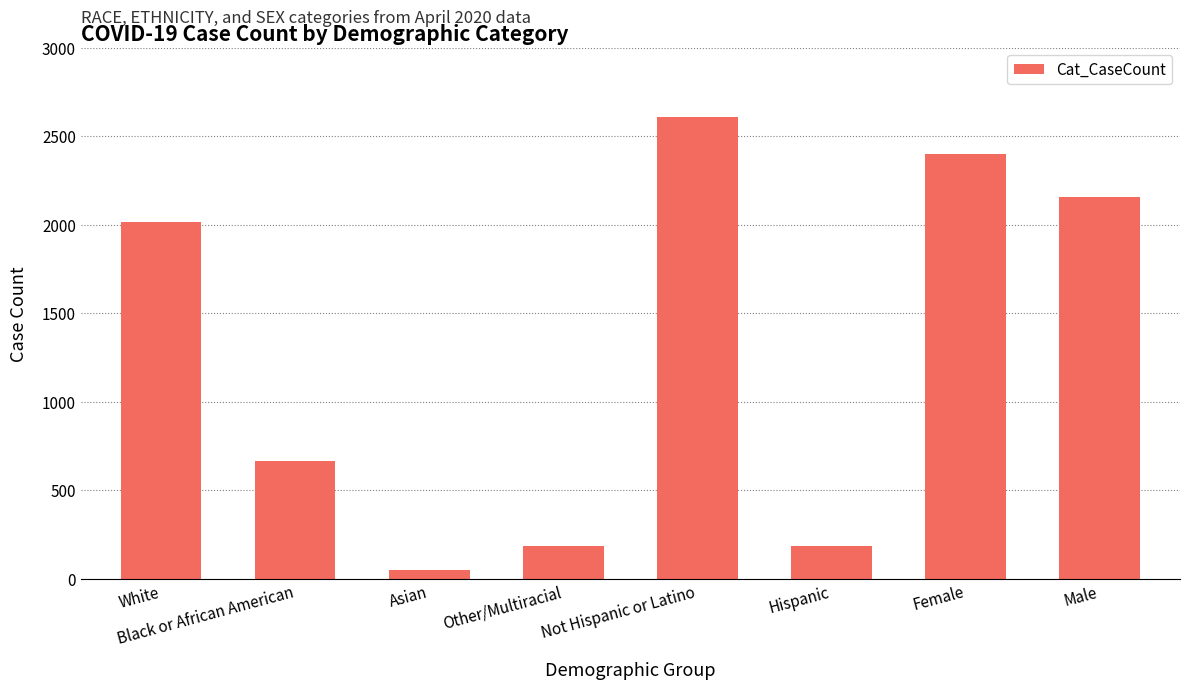

What is the sum of the values at Hispanic and Female?

2582